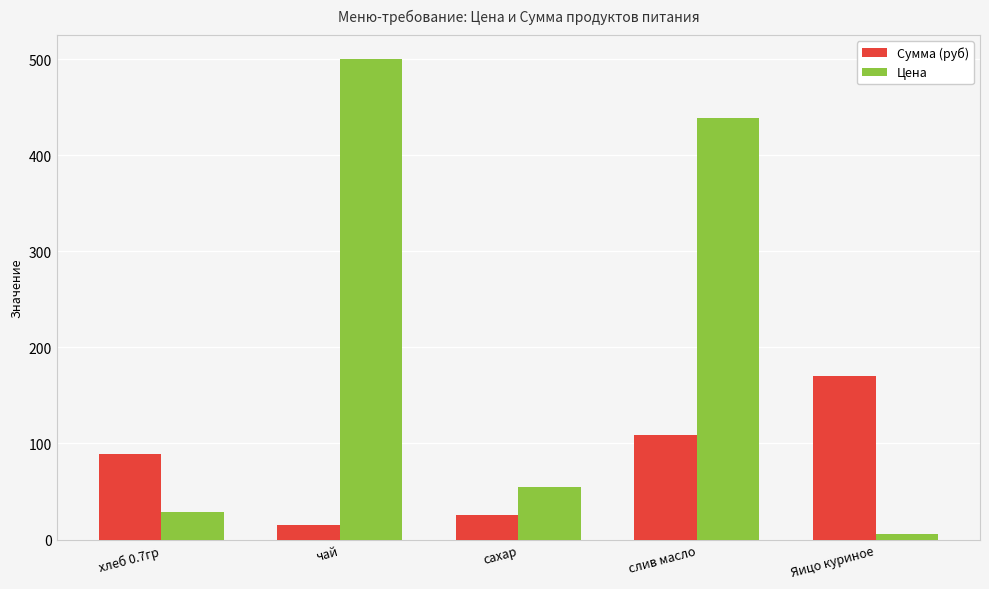

At which label does Сумма (руб) reach its peak?

Яицо куриное